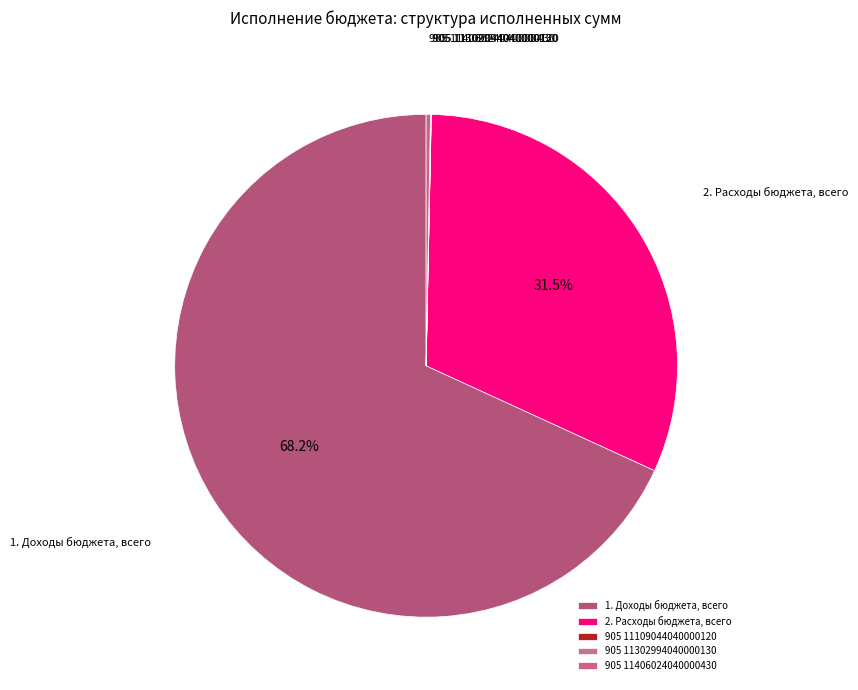

To the nearest percent, what is the combined percentage of 1. Доходы бюджета, всего and 2. Расходы бюджета, всего?

100%